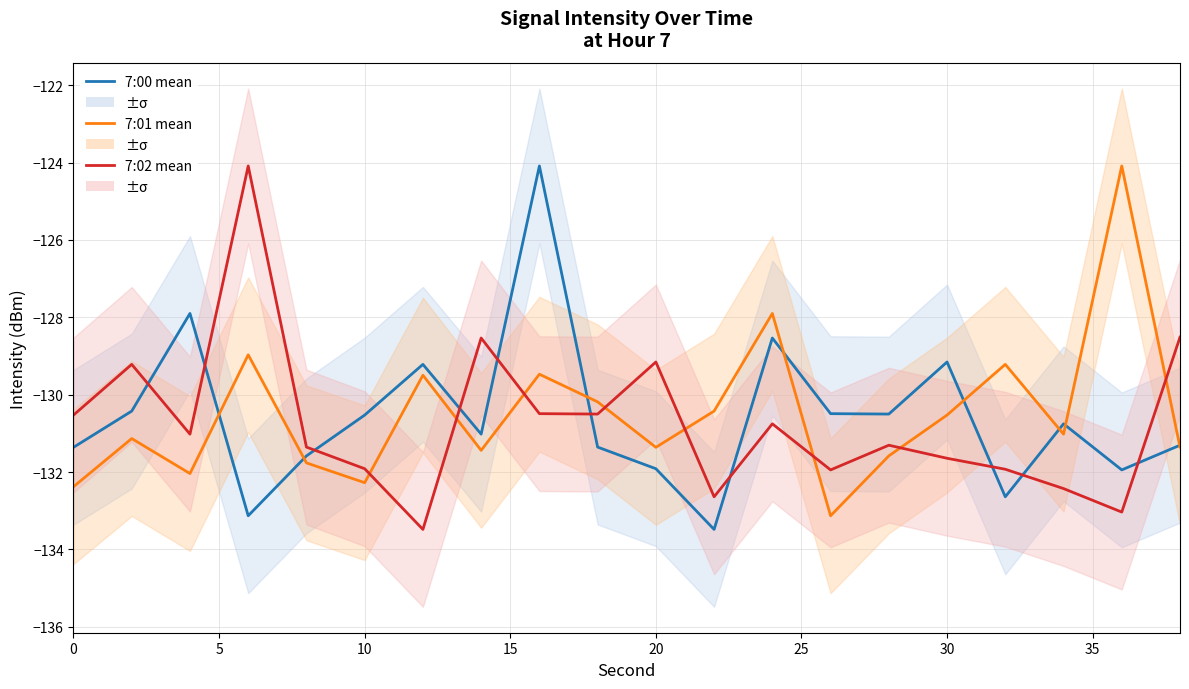

True or false: 7:01 mean has a value of -131.4 at 20.

True